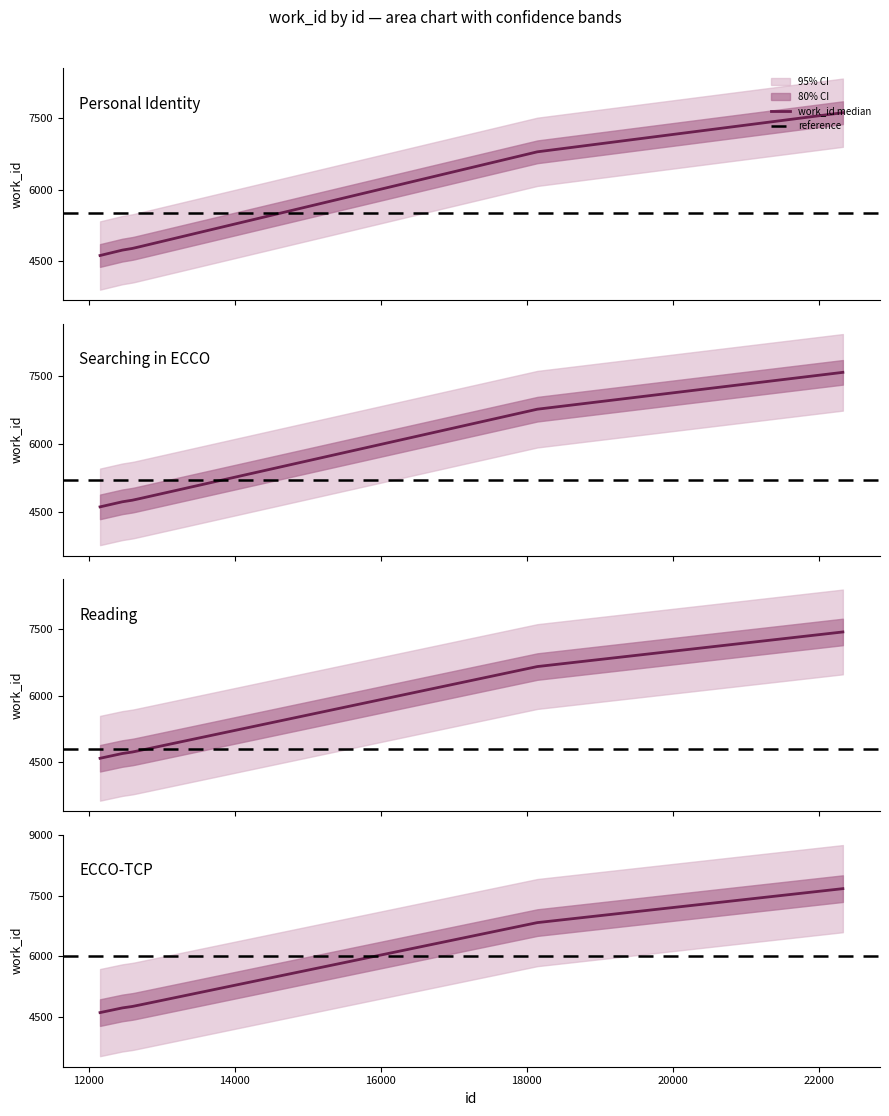

How many data points are above 4762?

2